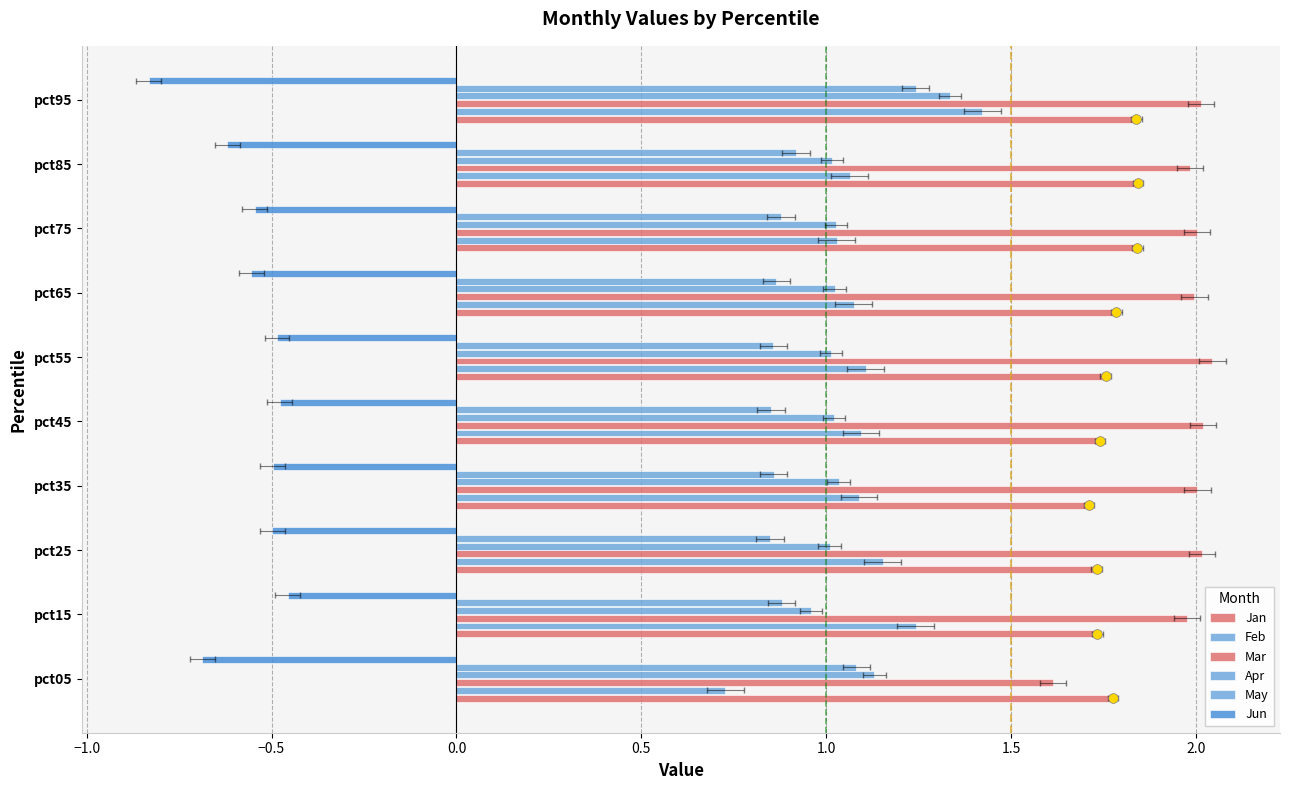

The value of Feb at pct85 is 0.3. True or false?

False